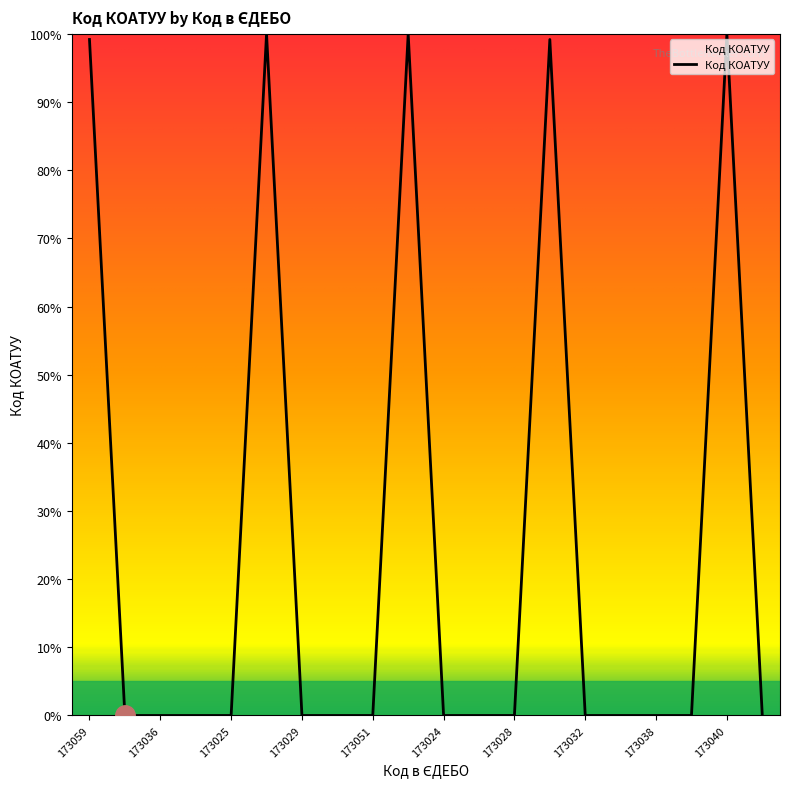

What is the maximum value shown in the chart?

100.0